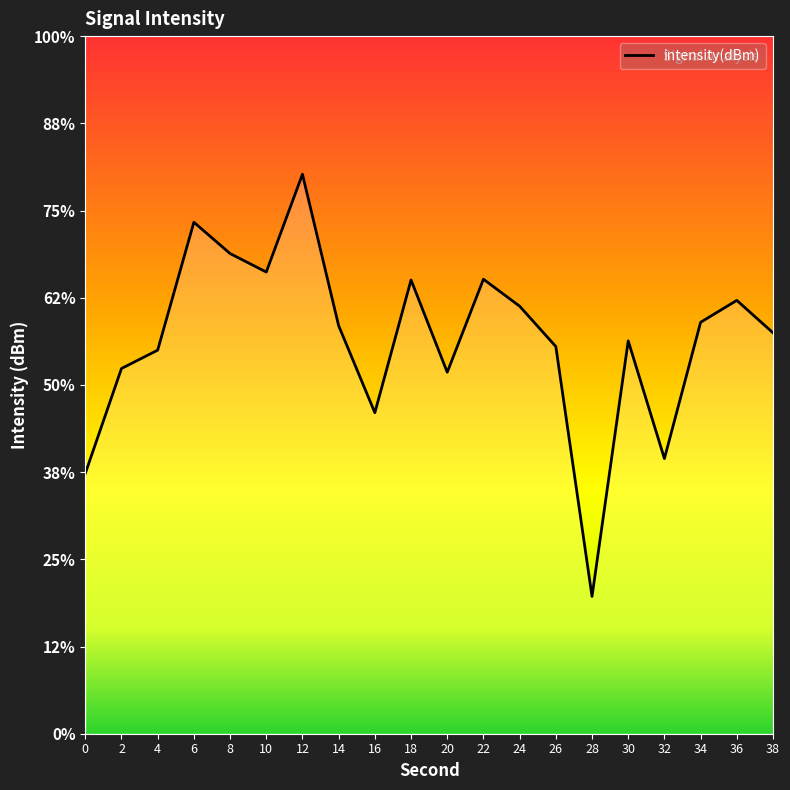

Reading left to right, what are all the values shown in this chart?

-140.1	-134.1	-133.0	-125.7	-127.5	-128.5	-122.9	-131.6	-136.6	-129.0	-134.3	-128.9	-130.5	-132.8	-147.1	-132.5	-139.2	-131.4	-130.2	-132.0